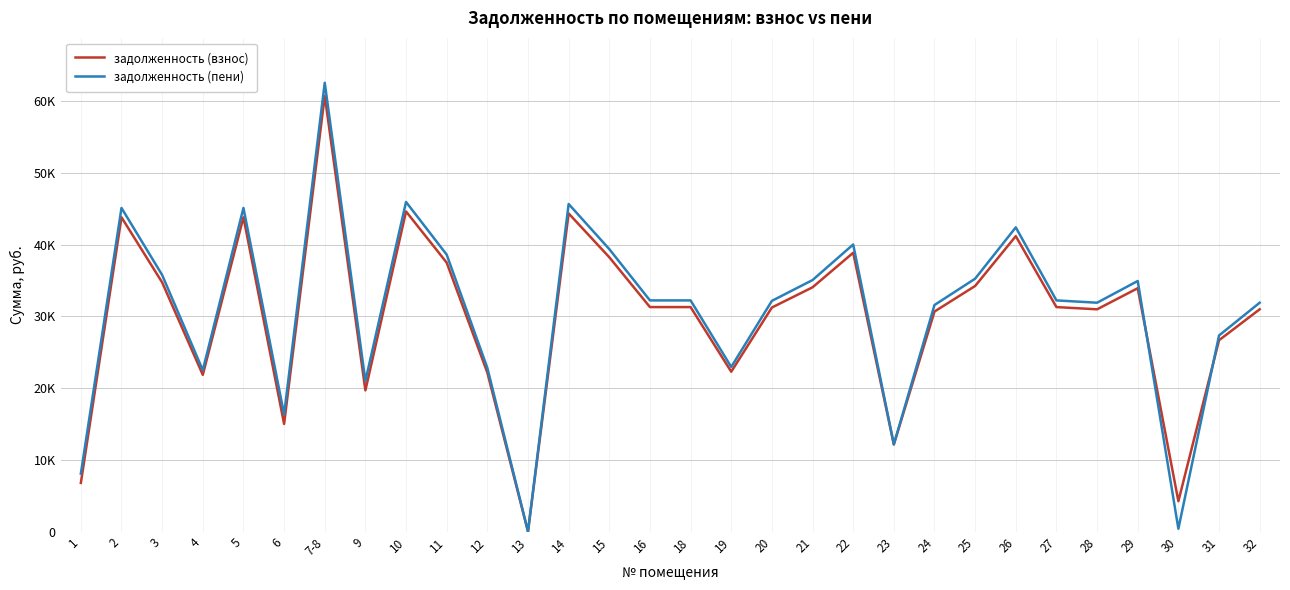

Is the value of задолженность (взнос) at 23 greater than the value of задолженность (пени) at 10?

No